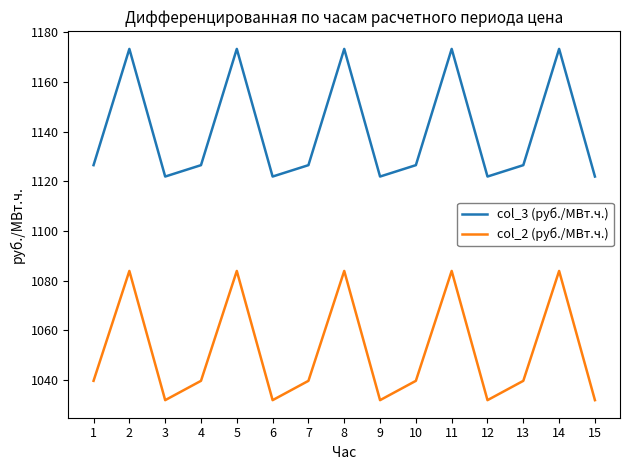

What is the difference between the col_3 (руб./МВт.ч.) values at 11 and 13?

46.8